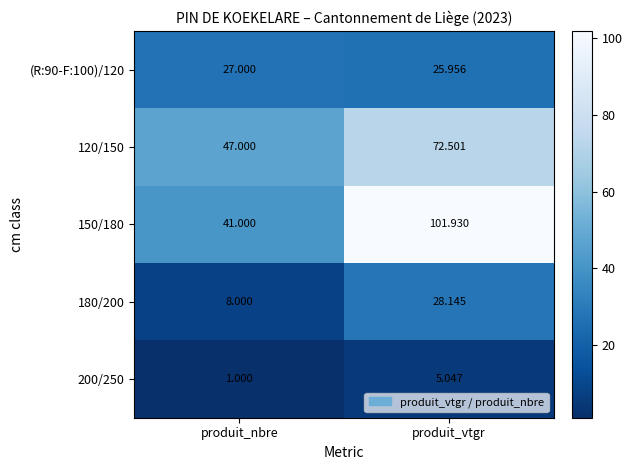

Which label corresponds to the largest value in the chart?

produit_vtgr